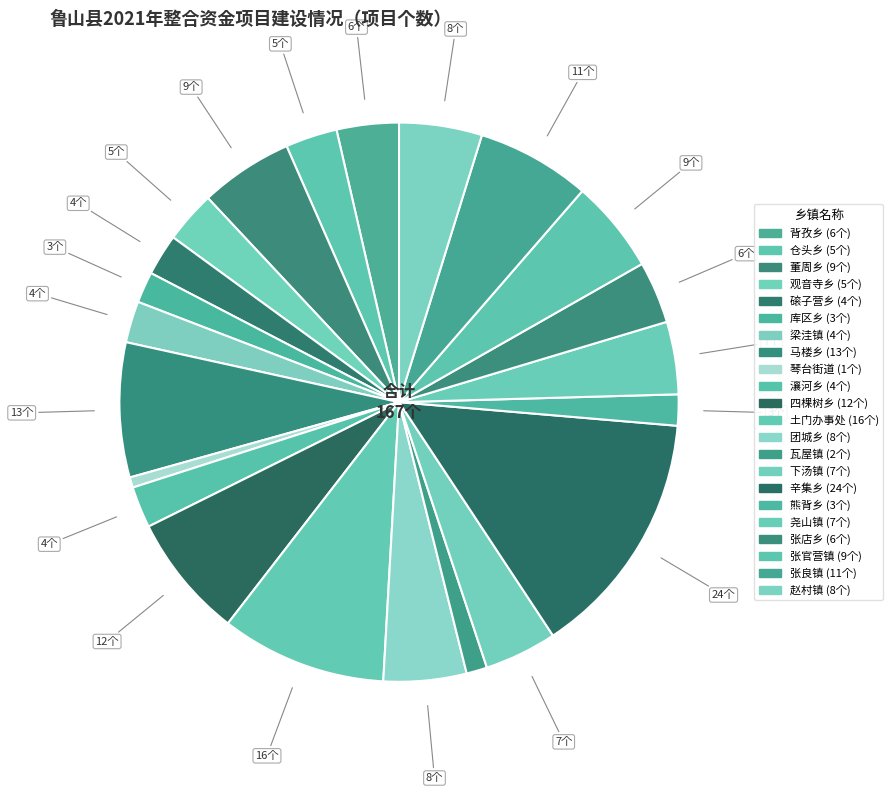

Combined, do 马楼乡 and 张官营镇 account for over 50%?

No